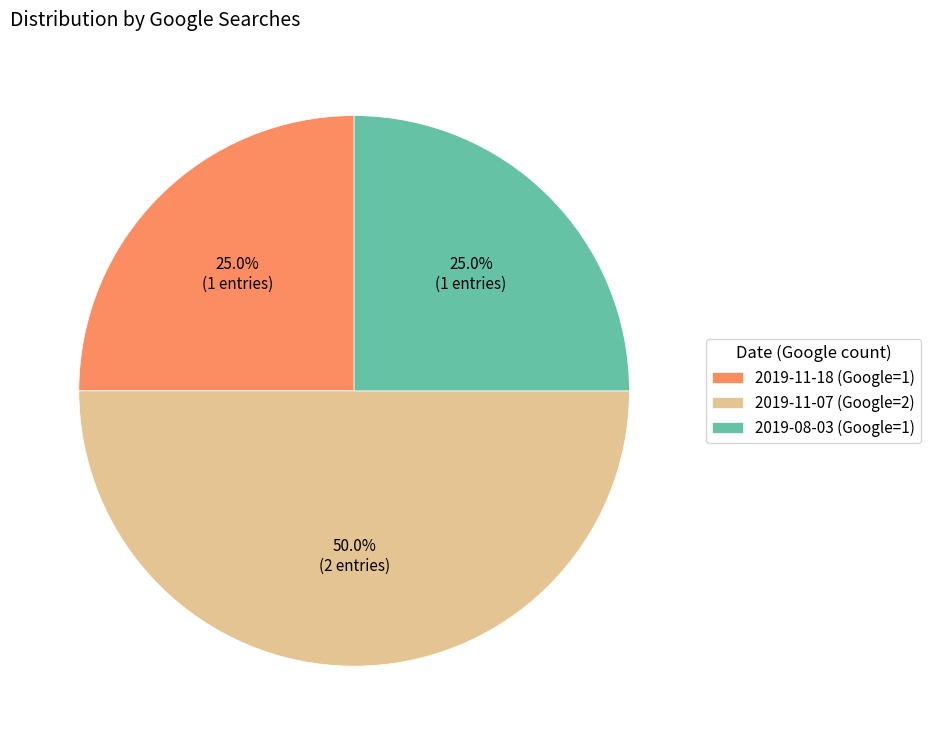

Does 2019-08-03 (Google=1) account for over 50% of the chart?

No